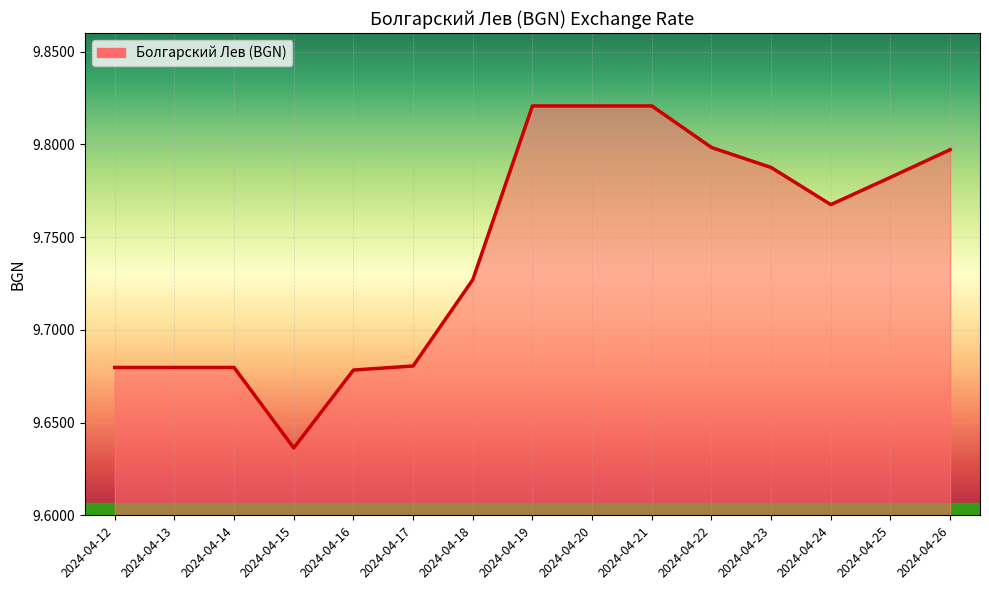

Between 2024-04-21 and 2024-04-16, which is larger?

2024-04-21